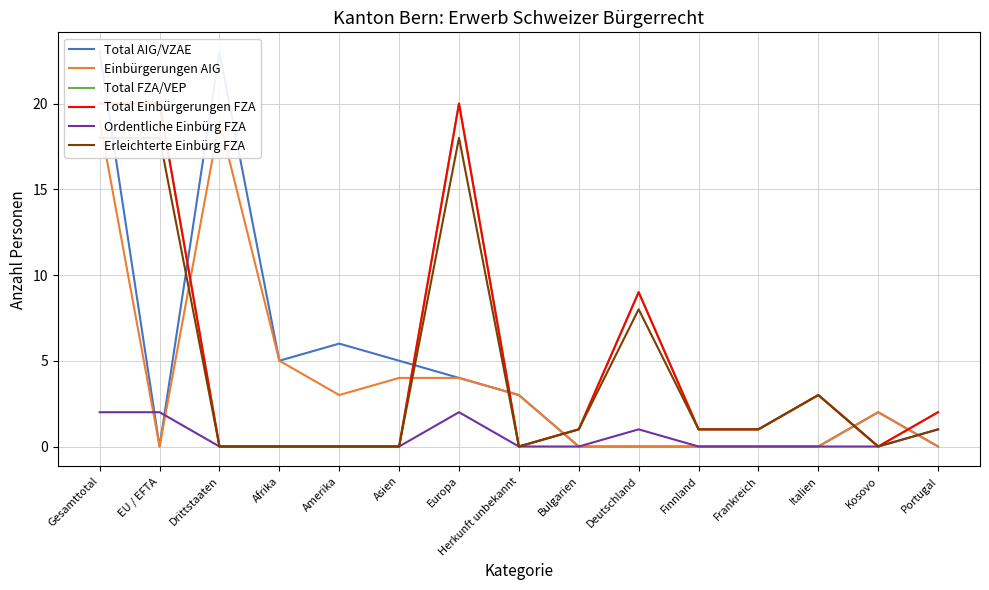

Read the Total Einbürgerungen FZA value at Gesamttotal, to the nearest 10.

20